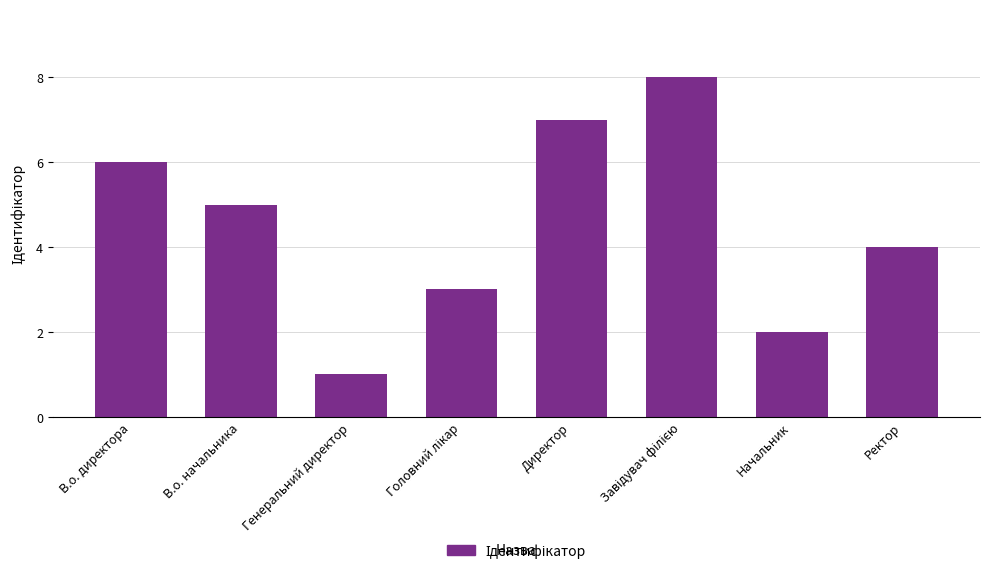

How many categories are shown in the chart?

8